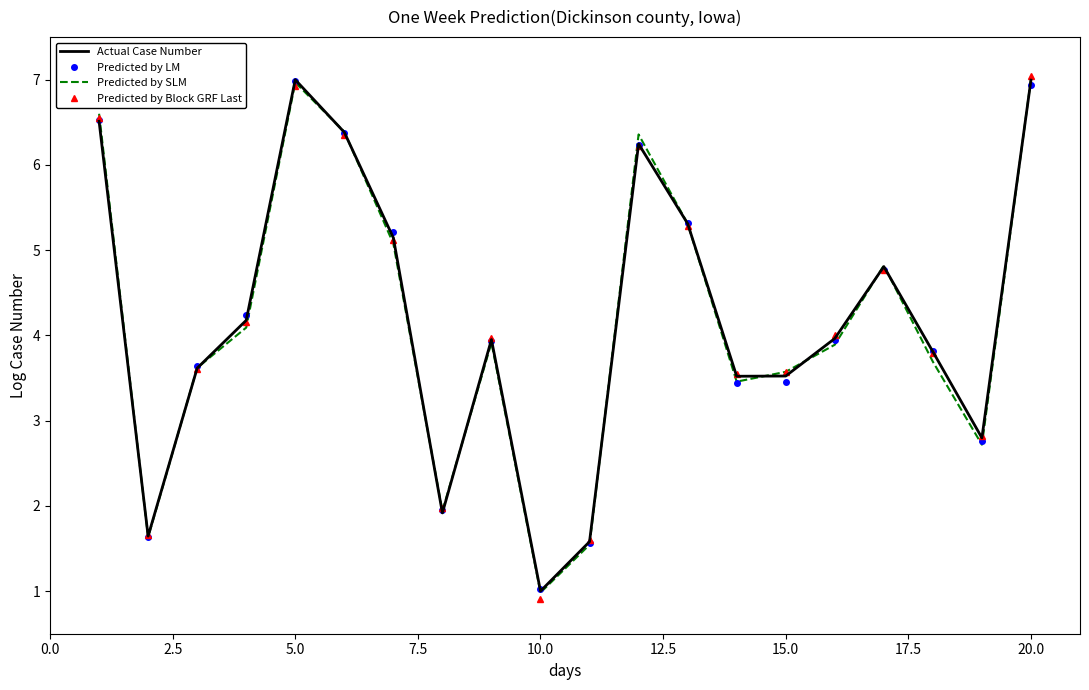

What is the maximum value for Actual Case Number?

7.0